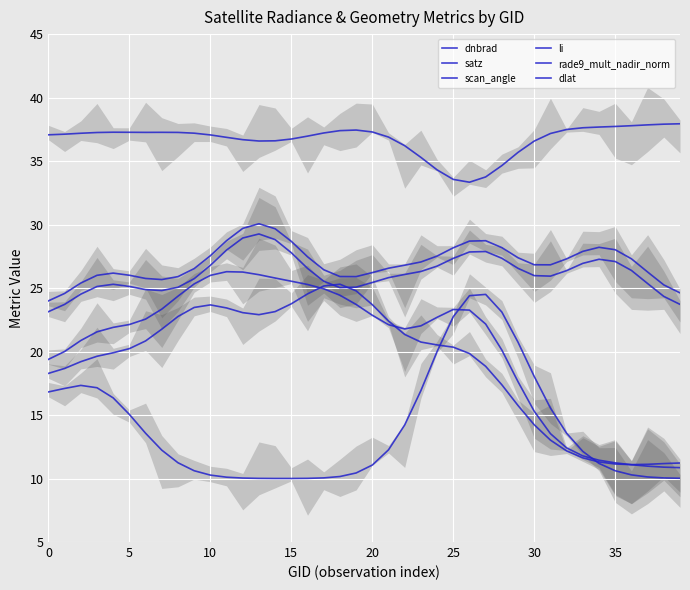

Is it true that dnbrad equals 11.1 at 36?

True